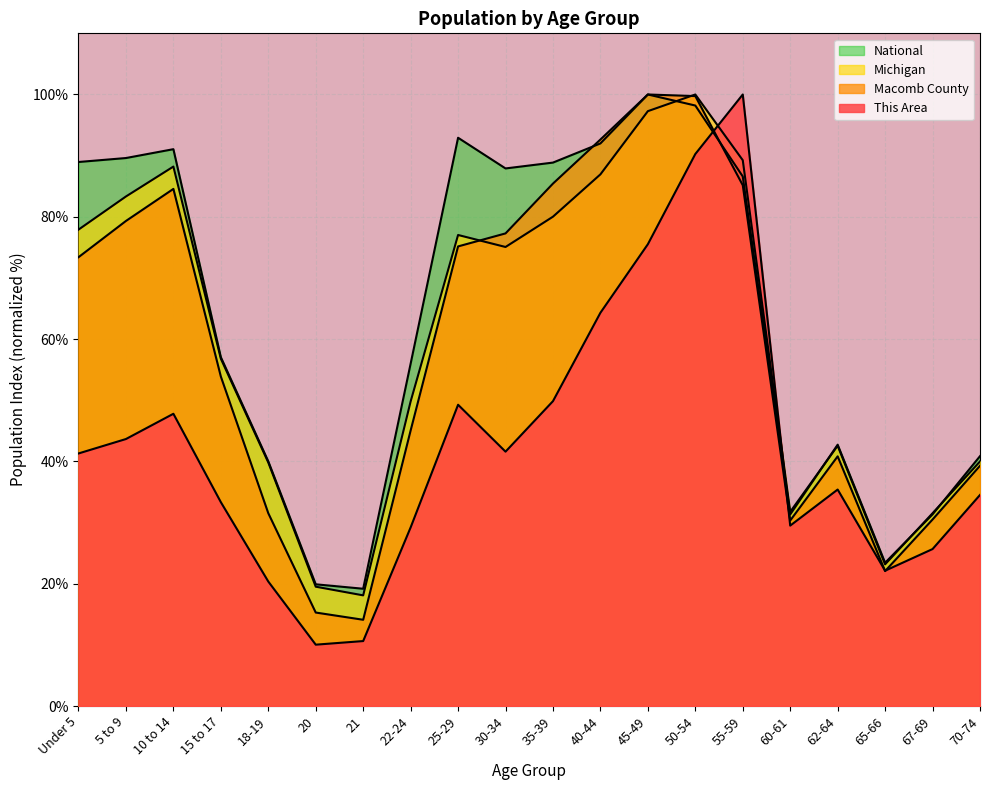

The value of National at 45-49 is 23.9. True or false?

False